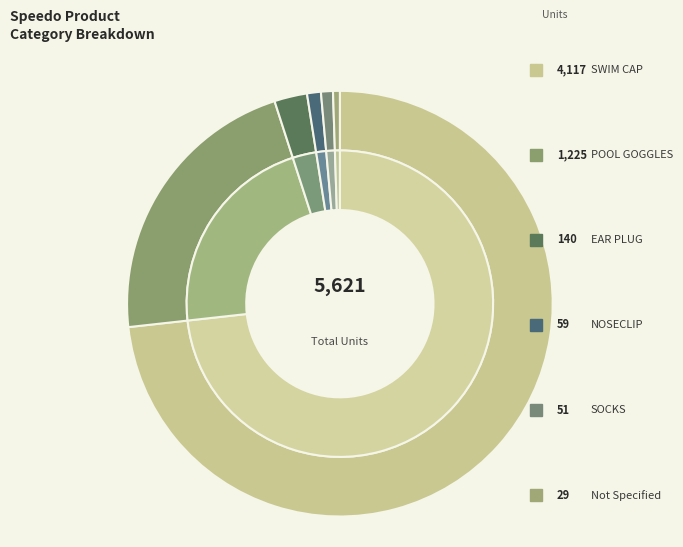

Is SWIM CAP the majority of the pie?

Yes